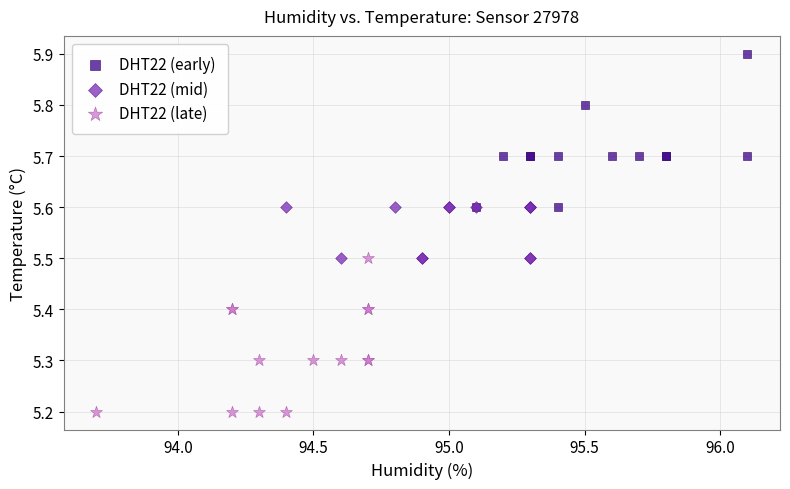

Which series contains the lowest Y value?

DHT22 (late)